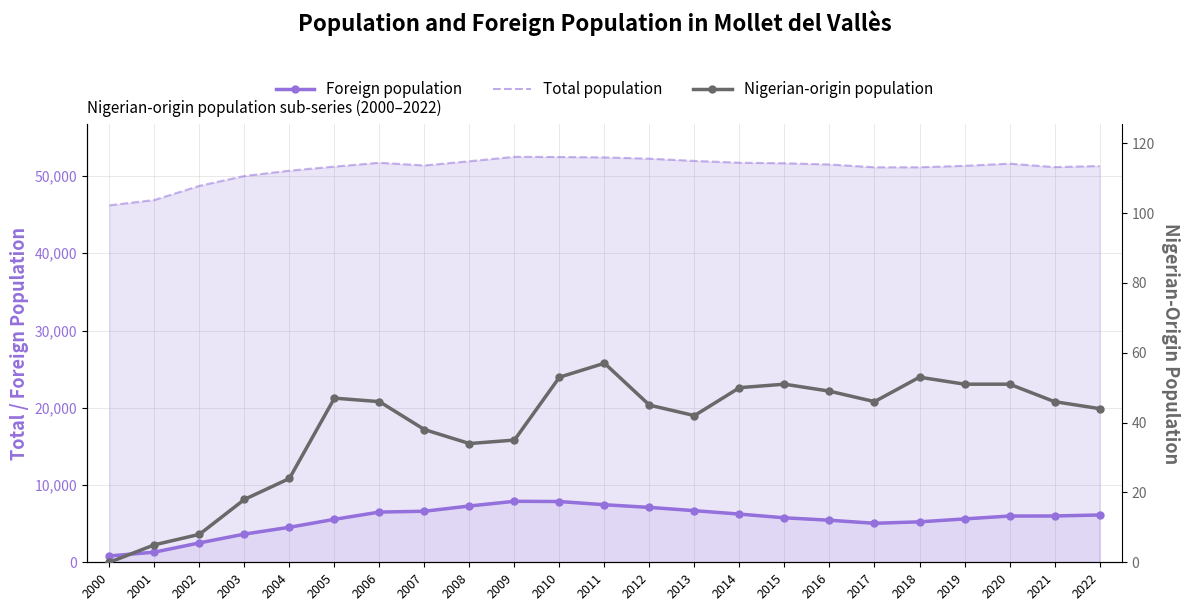

Which has a higher value, 2009 or 2016?

2009